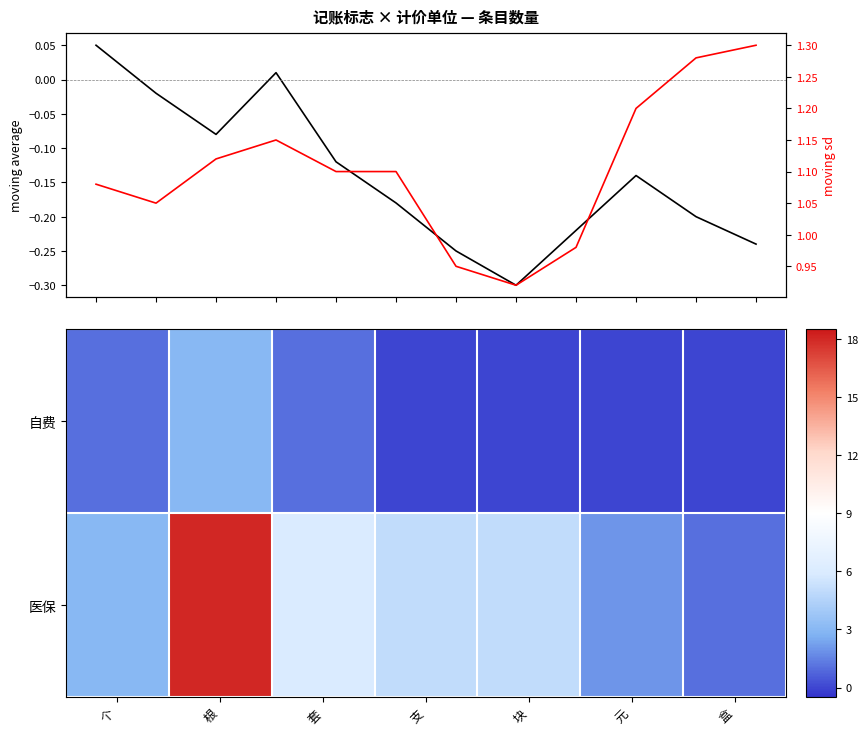

At which label does 医保 reach its peak?

根